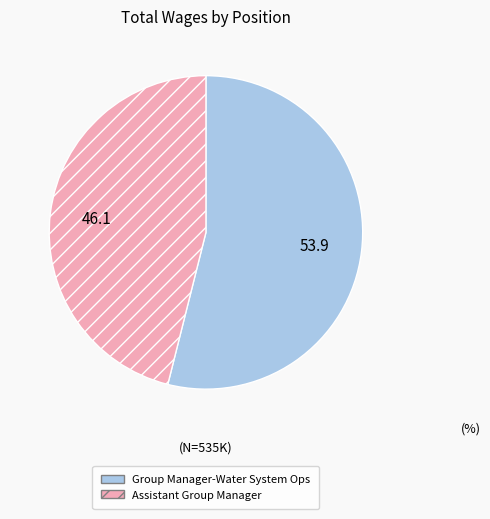

Rank the categories by value from highest to lowest.

Group Manager-Water System Ops, Assistant Group Manager